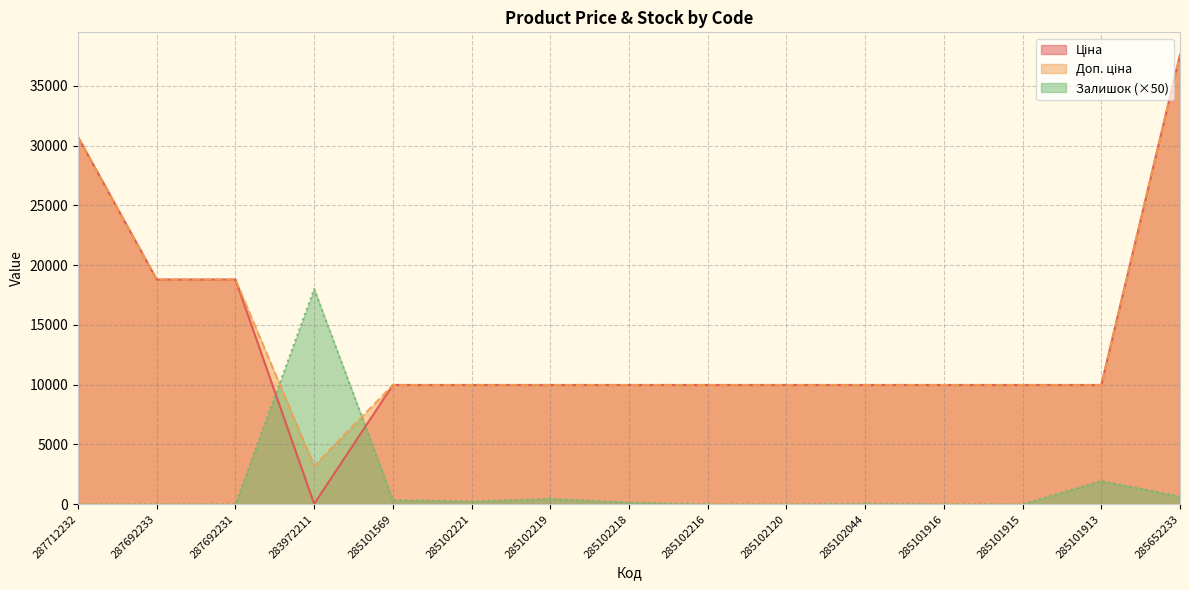

The value of Ціна at 285101916 is 9975.0. True or false?

True